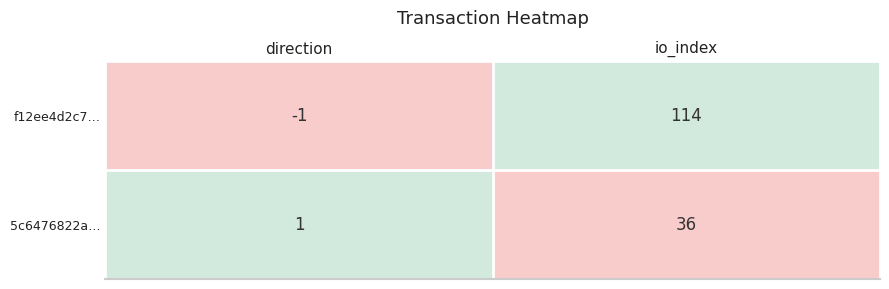

Which series has the largest total across all categories?

f12ee4d2c7…